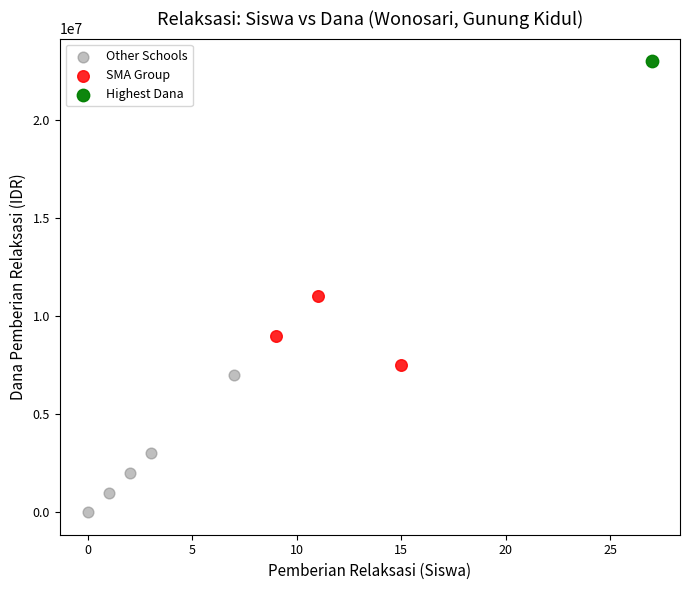

What are all the series names shown in the legend?

Other Schools, SMA Group, Highest Dana